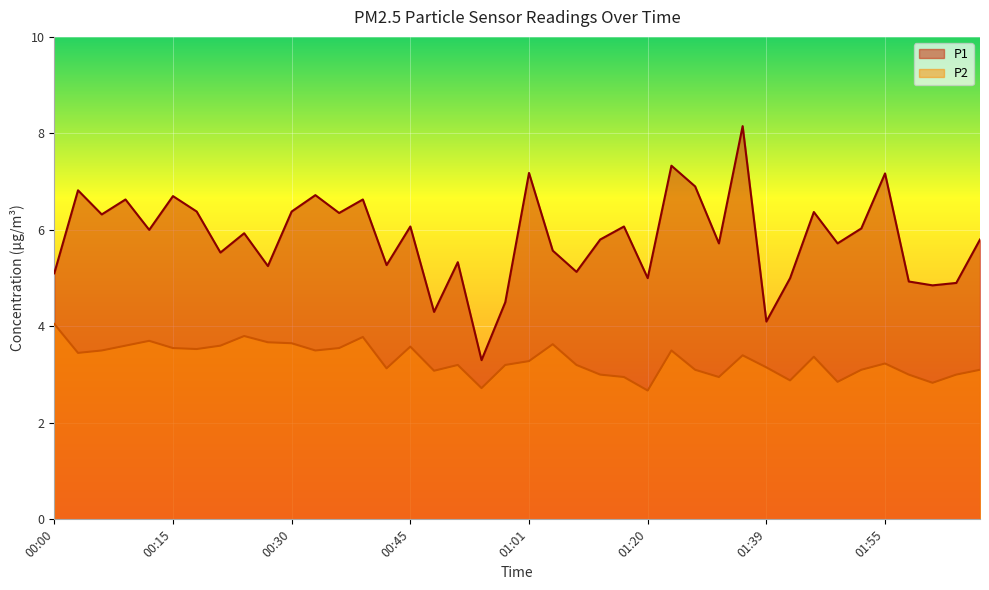

True or false: P2 and P1 intersect in this chart.

False